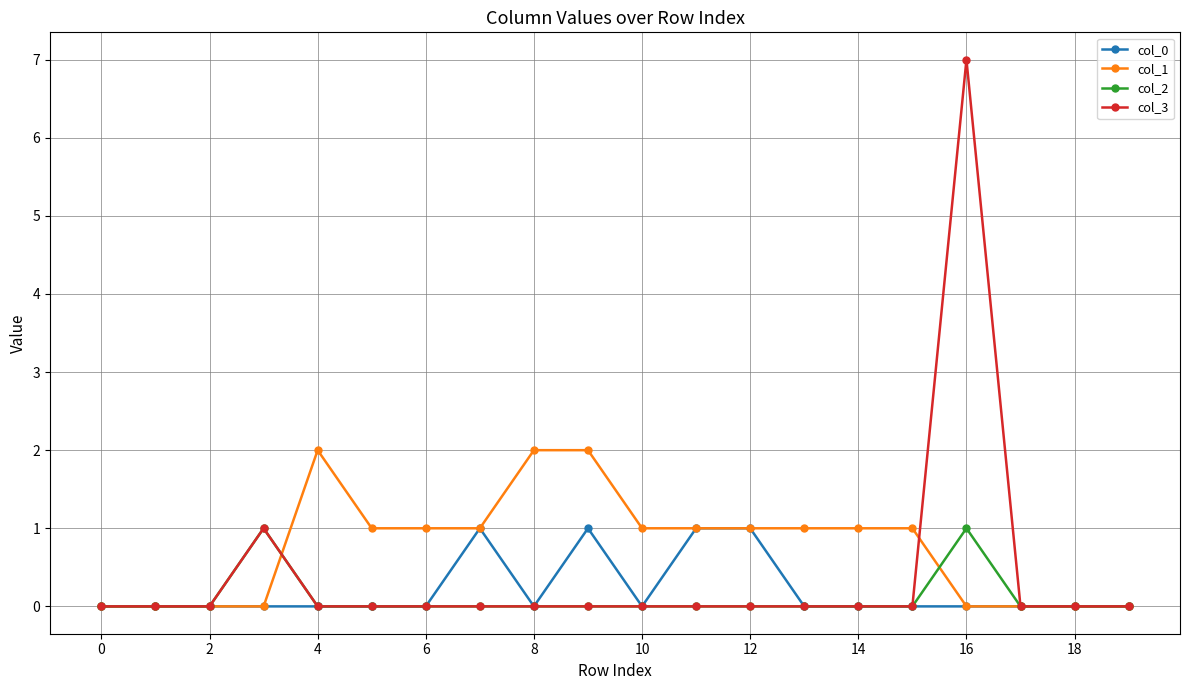

How many series are shown in this chart?

4